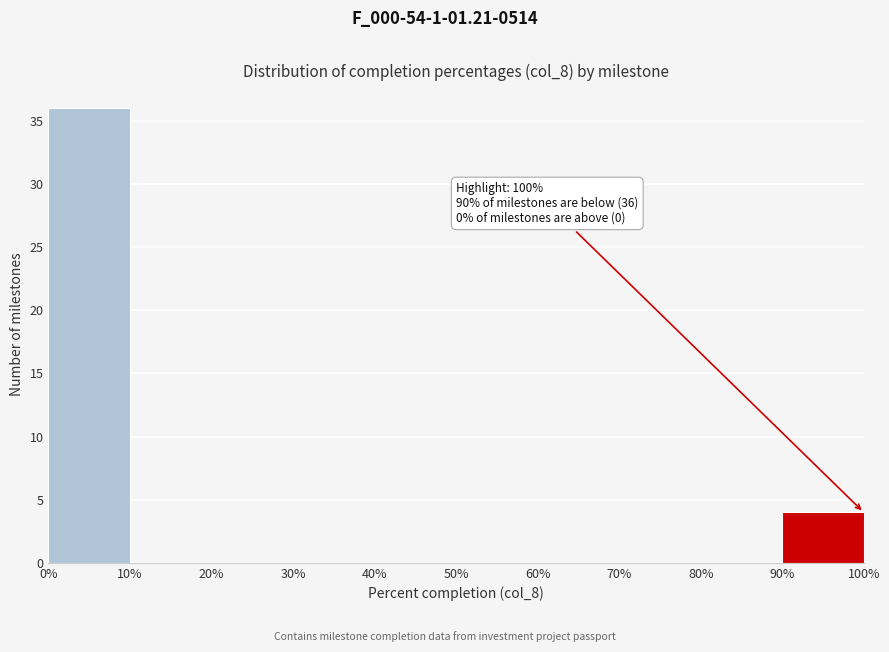

Which range on the x-axis has the tallest bar?

0% to 10%